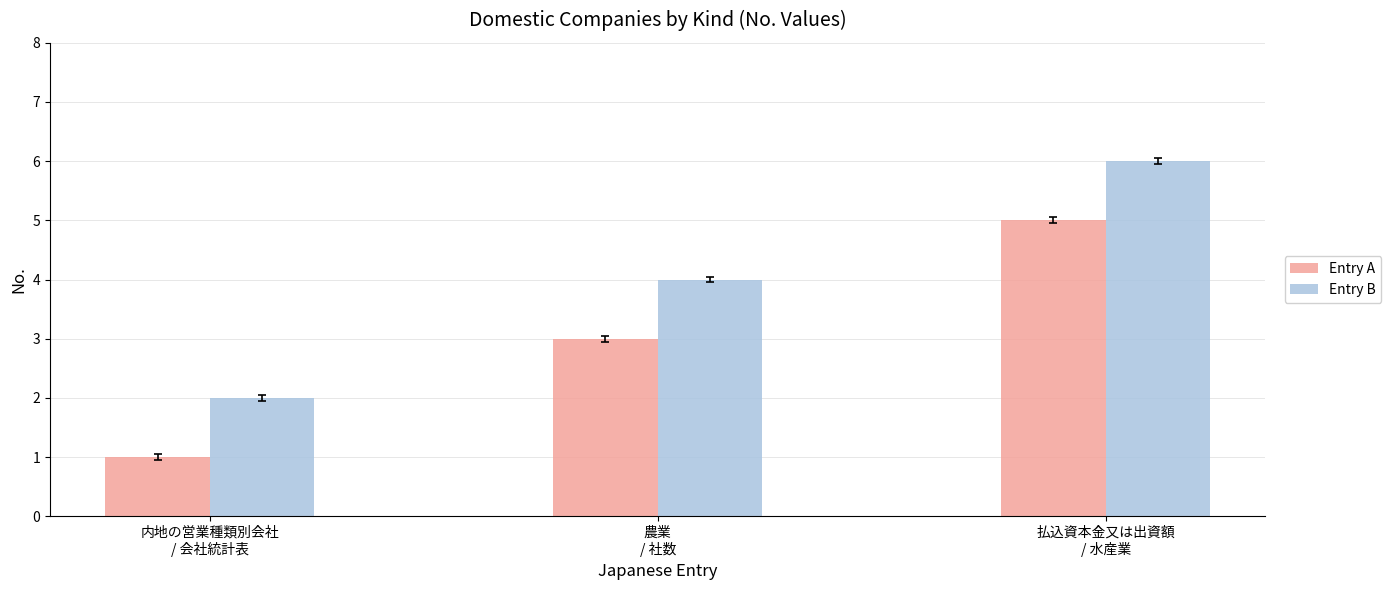

How many bars are there in each group?

2